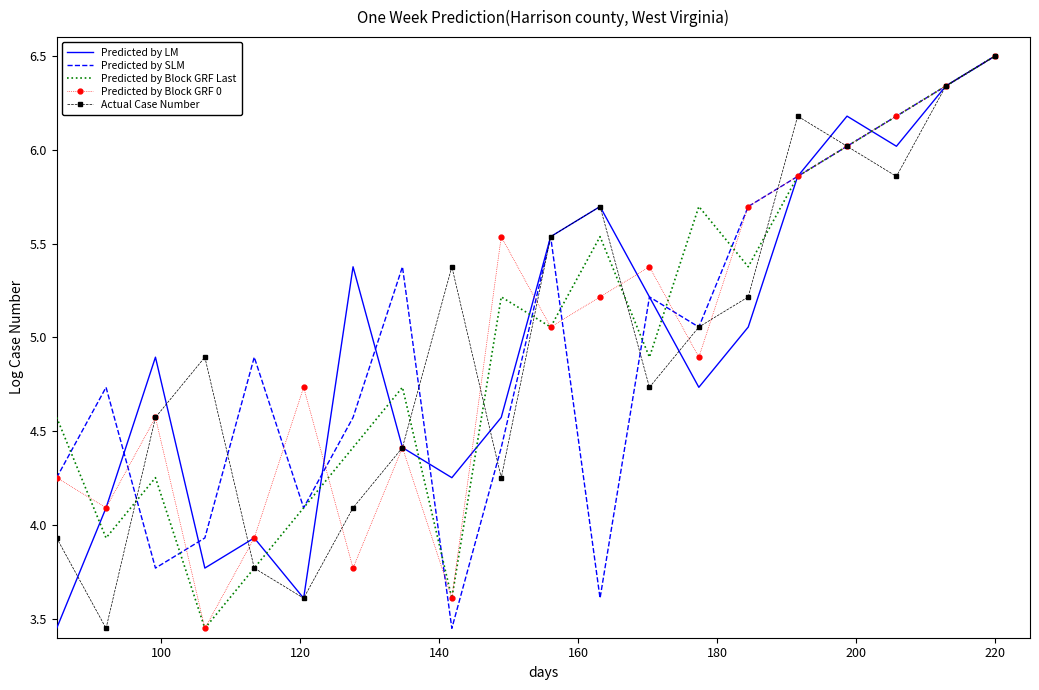

What is the highest value of the Predicted by LM series?

6.5